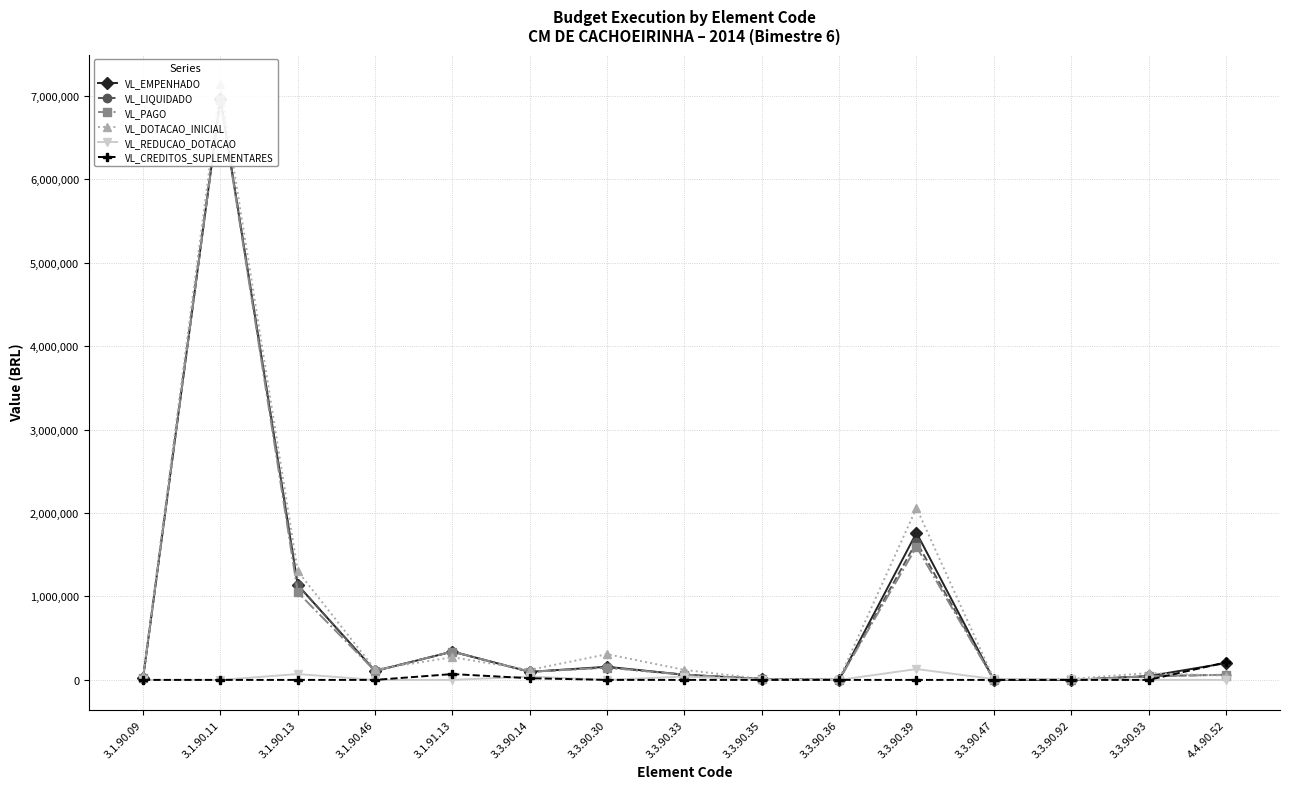

Where is the first local minimum for VL_LIQUIDADO?

3.1.90.46